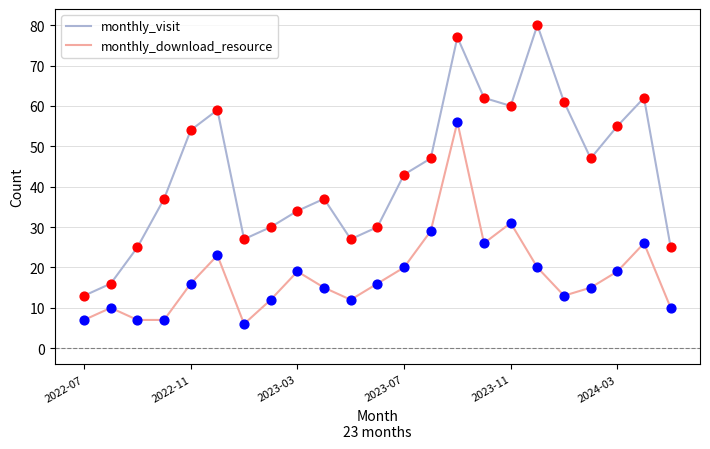

At how many categories does at least one series exceed 45?

11